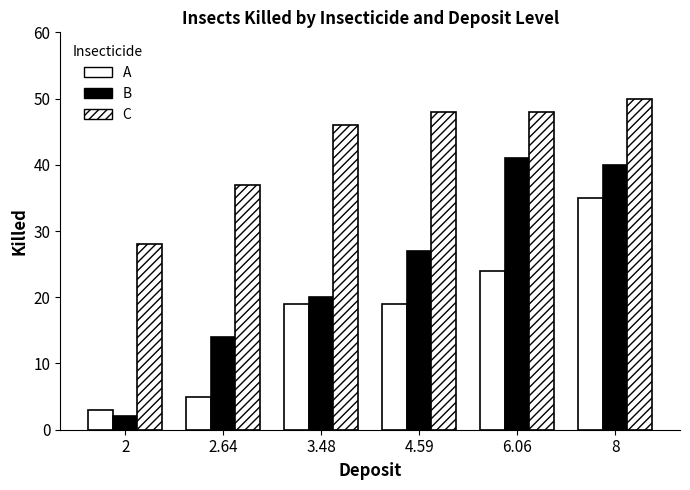

How many bars are there in total?

18